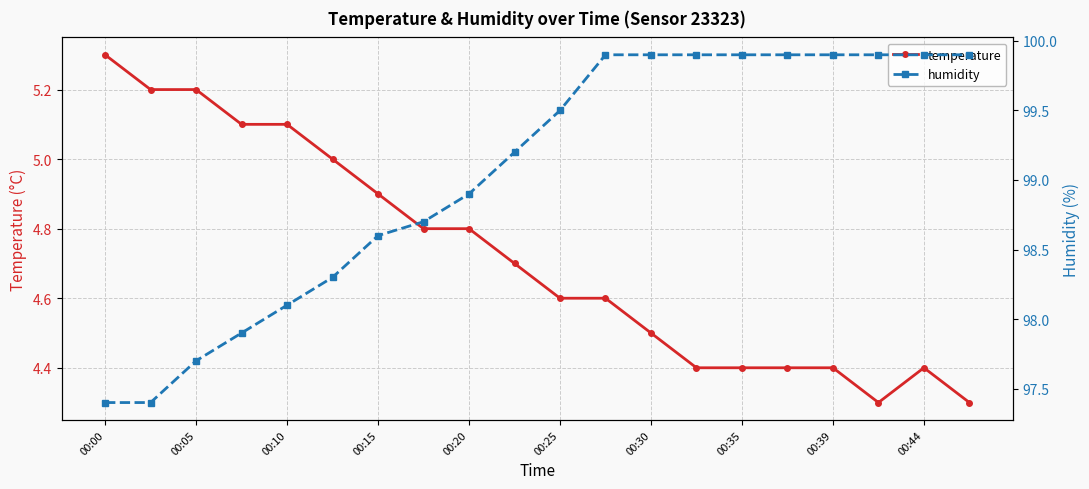

True or false: temperature and humidity cross at least once.

False